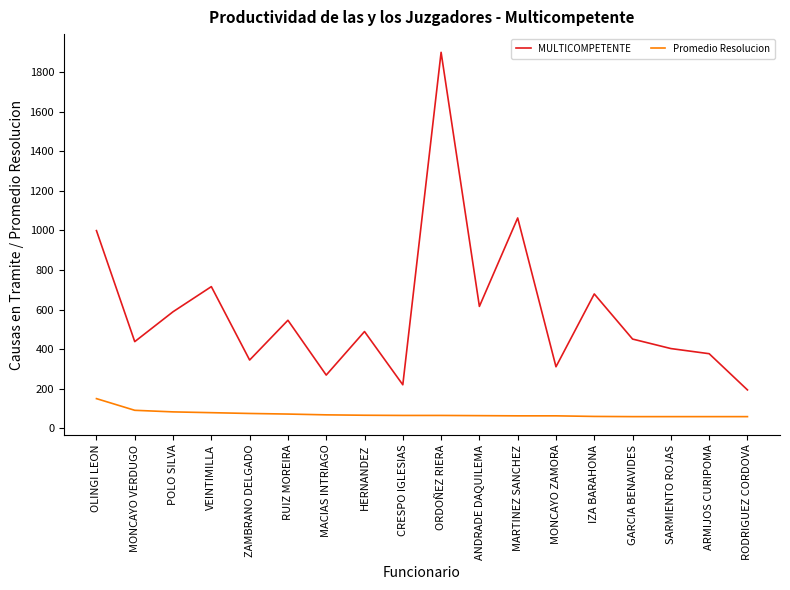

True or false: Promedio Resolucion and MULTICOMPETENTE cross at least once.

False